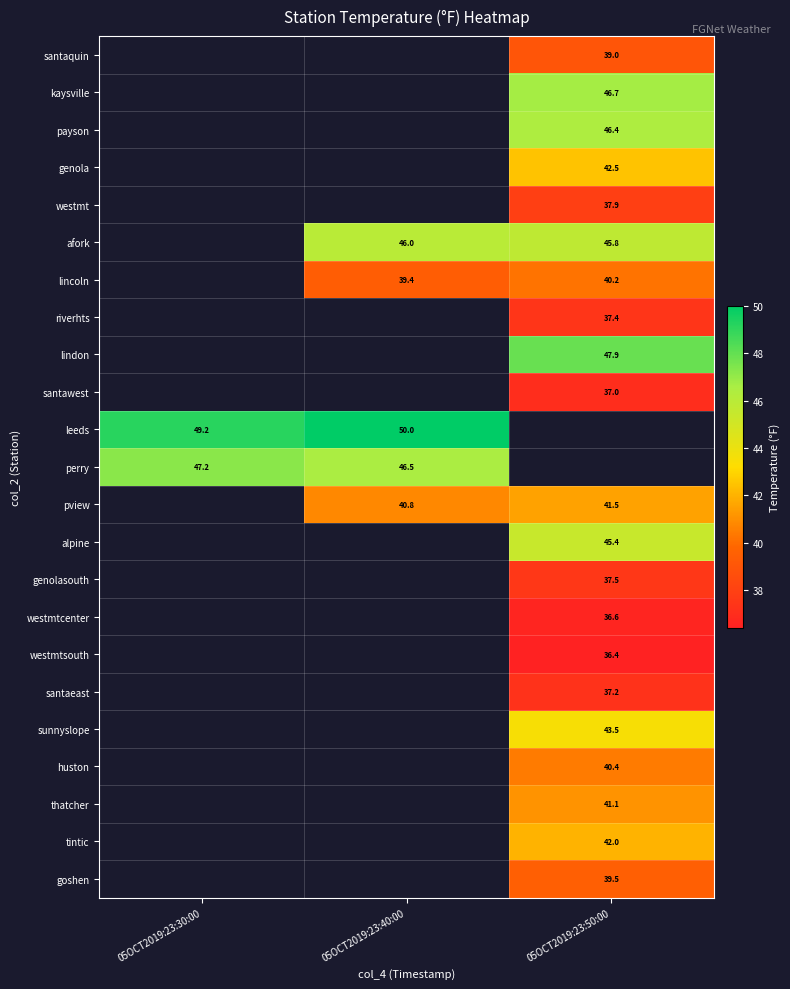

Between 05OCT2019:23:30:00 and 05OCT2019:23:50:00, which is larger?

05OCT2019:23:50:00